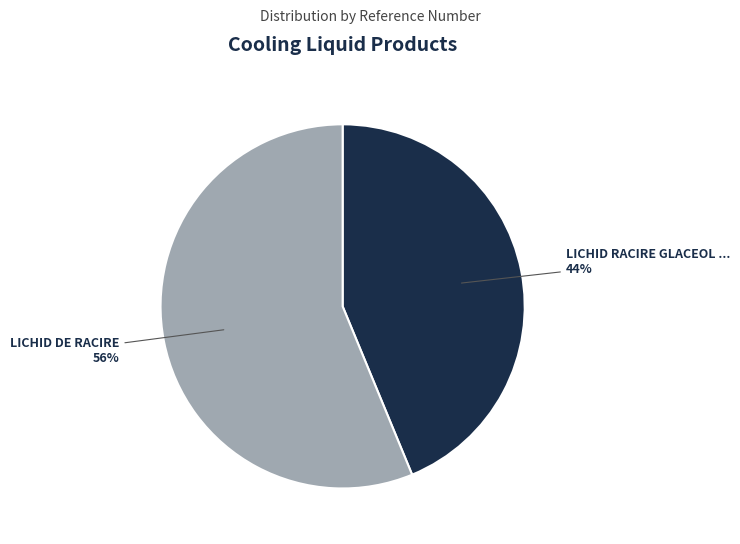

Is there any slice that represents more than half of the pie?

Yes